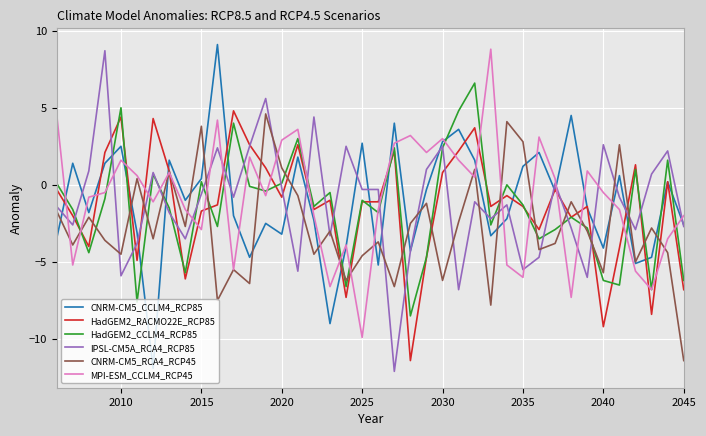

What is the greatest value displayed?

9.1